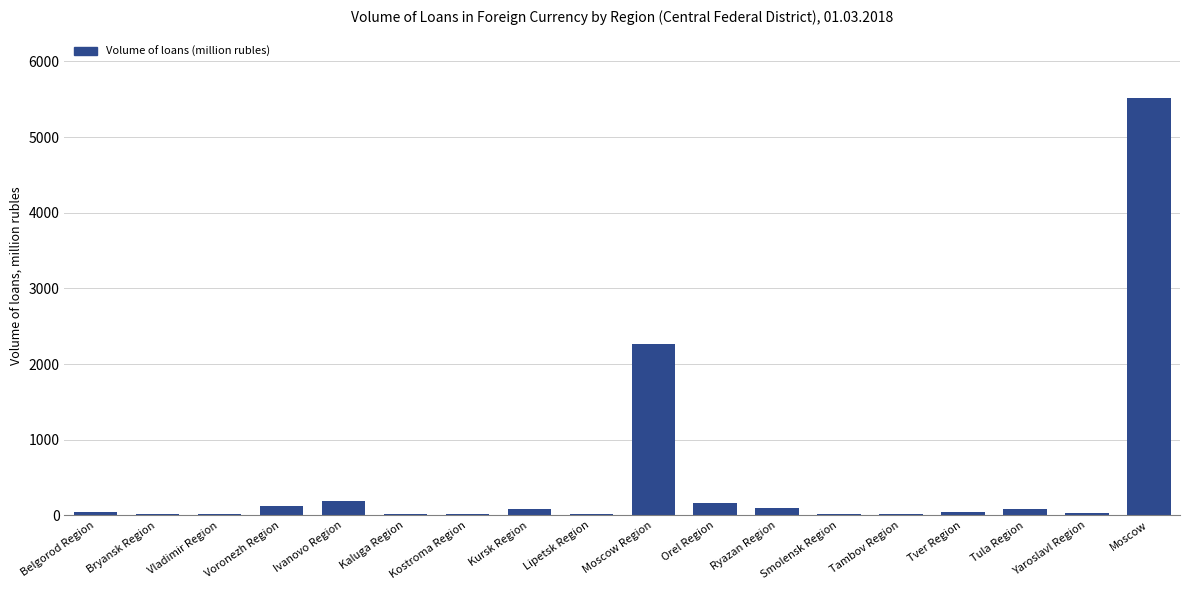

Between Voronezh Region and Kostroma Region, which is larger?

Voronezh Region